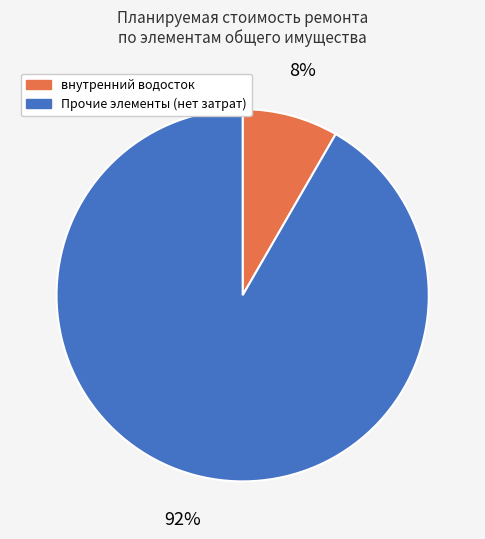

Which slice is the largest?

Прочие элементы (нет затрат)